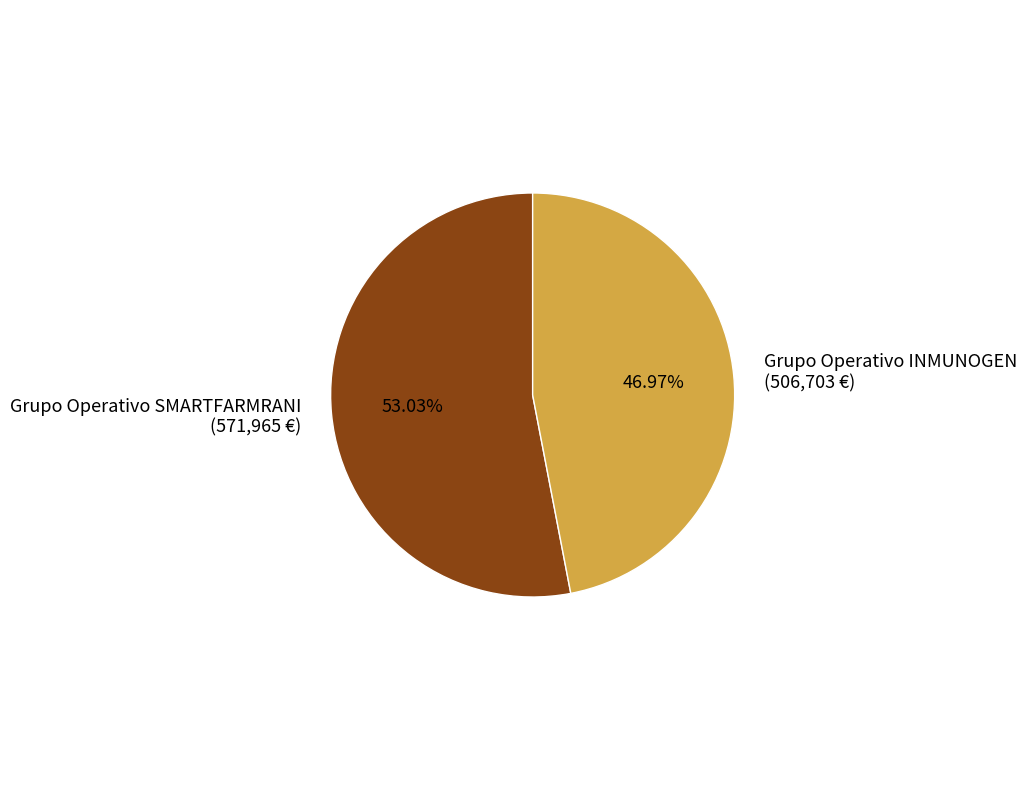

Approximately how many times larger is the value at Grupo Operativo SMARTFARMRANI compared to Grupo Operativo INMUNOGEN?

1.1